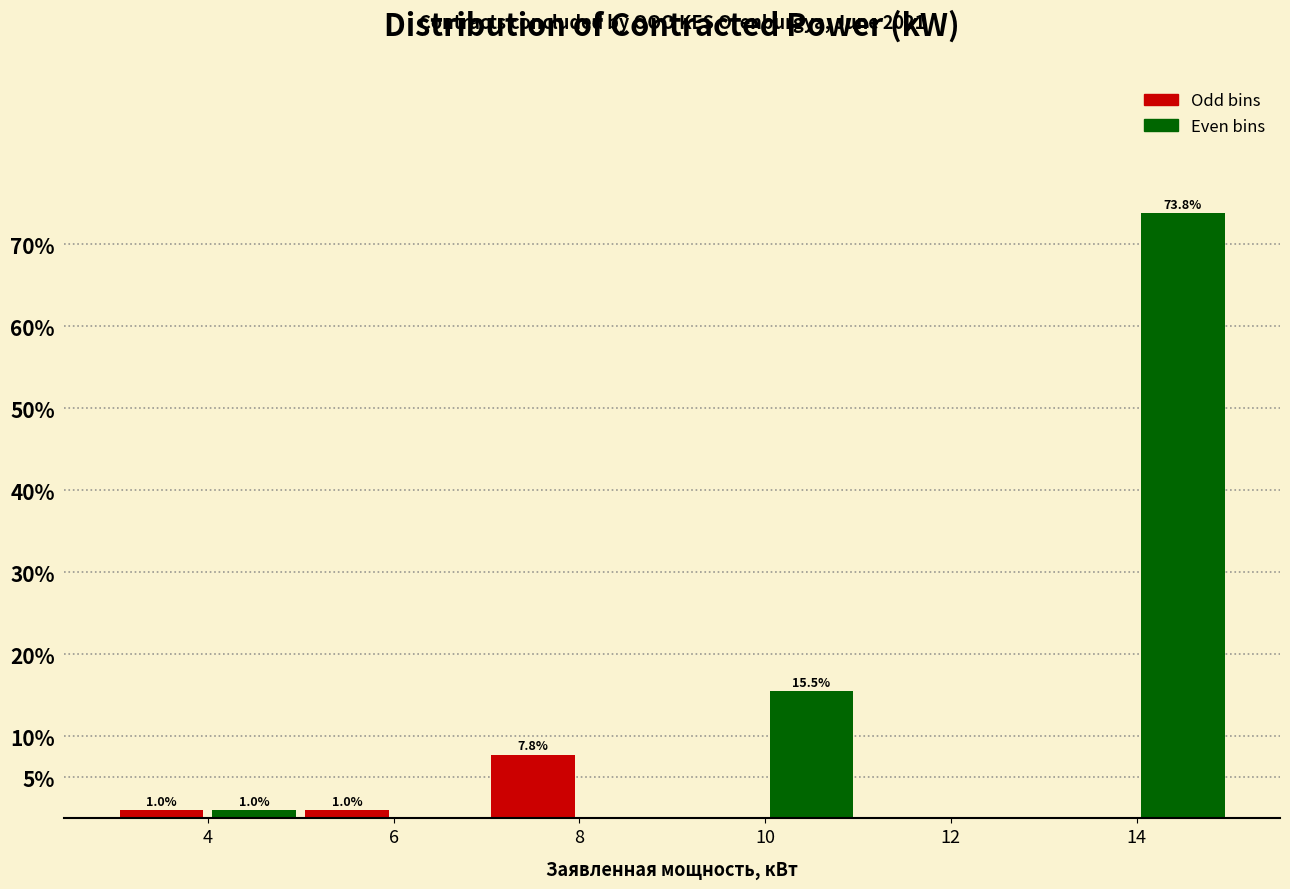

Over which range of the x-axis is the bar tallest?

14 to 15